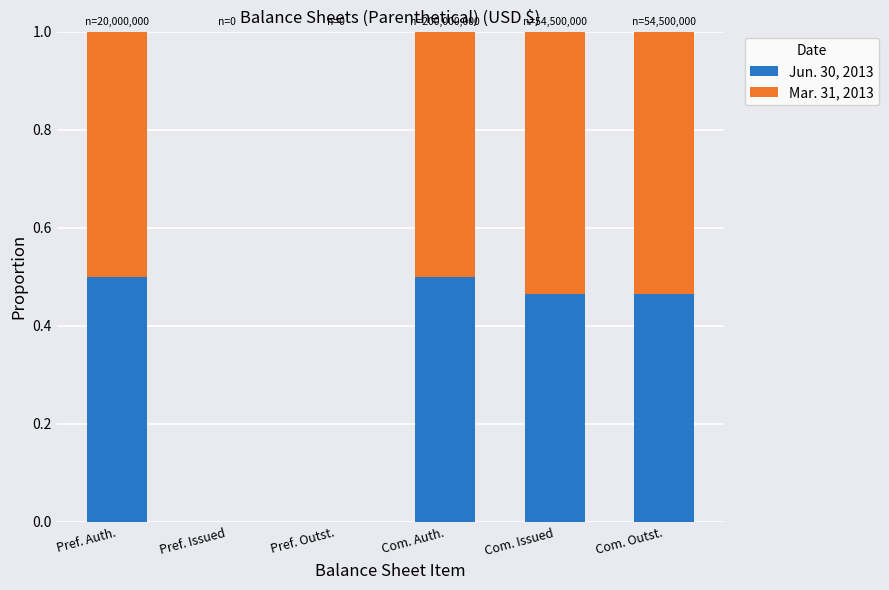

The value of Jun. 30, 2013 at Com. Auth. is 0.3. True or false?

False